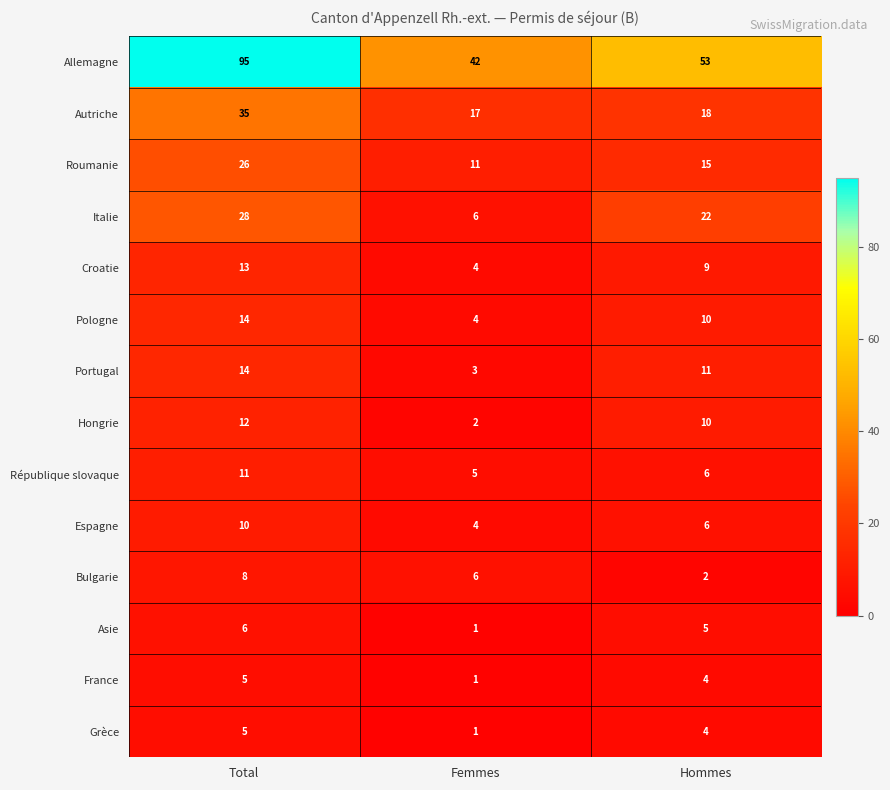

At which label is Croatie closest to 8?

Hommes